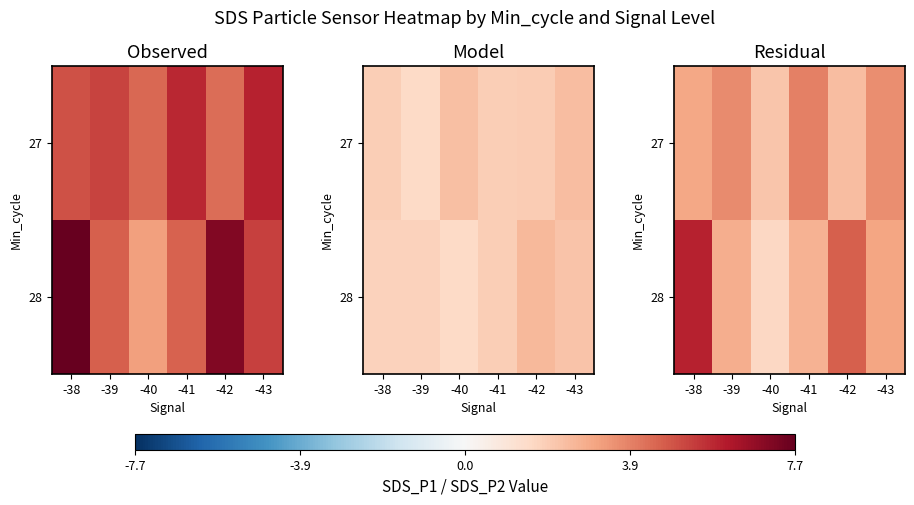

Rank the categories by 27 value from highest to lowest.

-41, -39, -43, -38, -42, -40